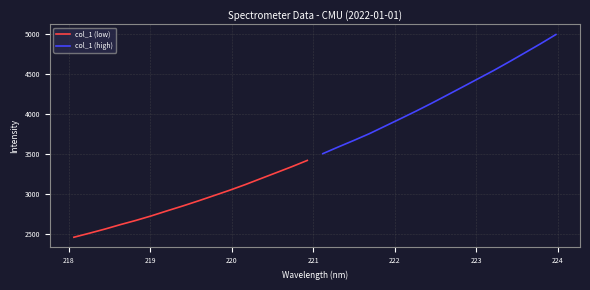

What is the difference between the maximum and minimum values in the col_1 (low) series?

962.7